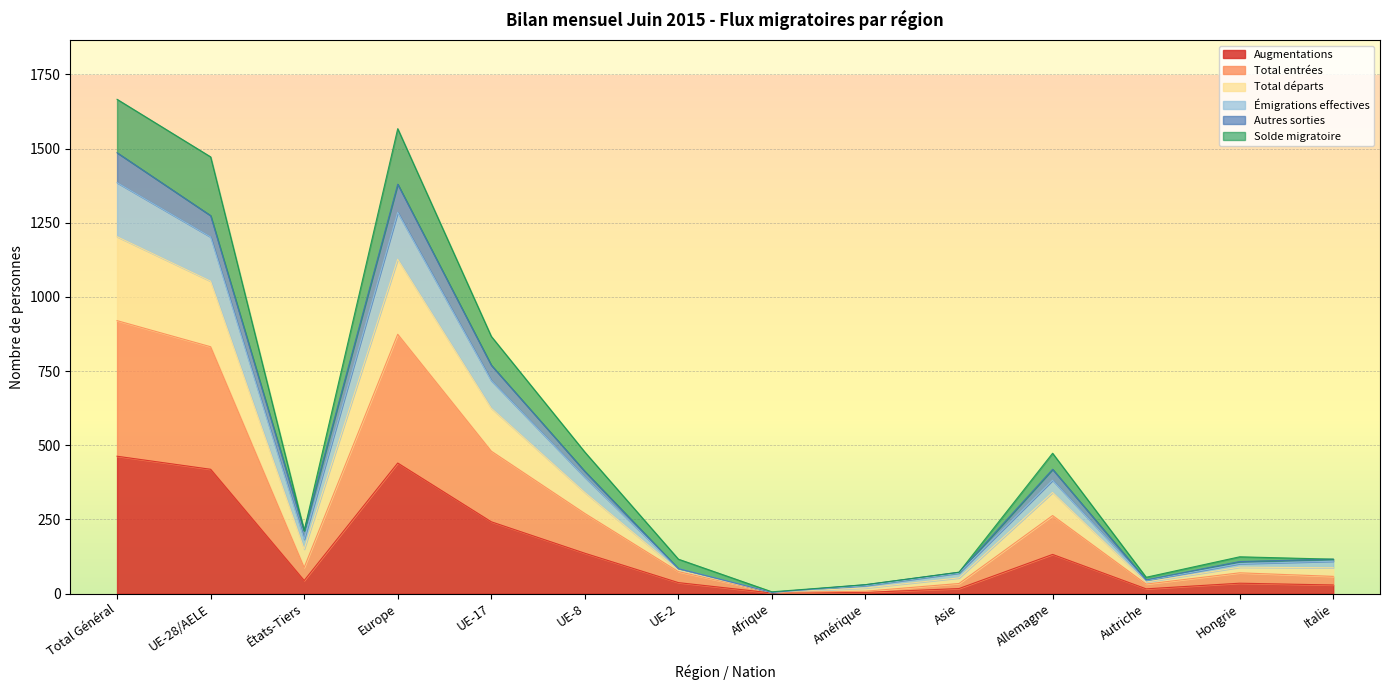

What is the greatest value displayed?

1486